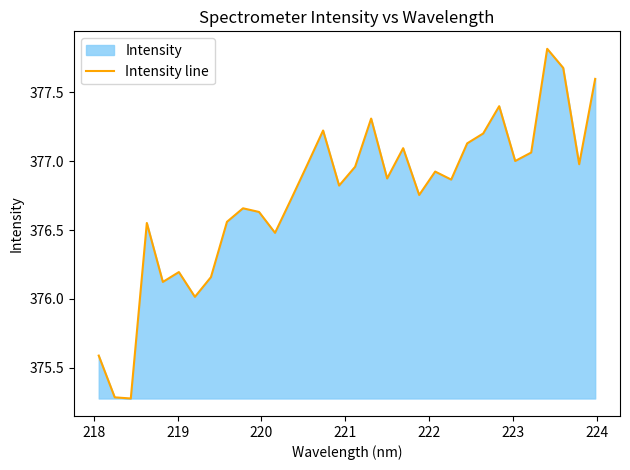

How many data points are less than 376?

3